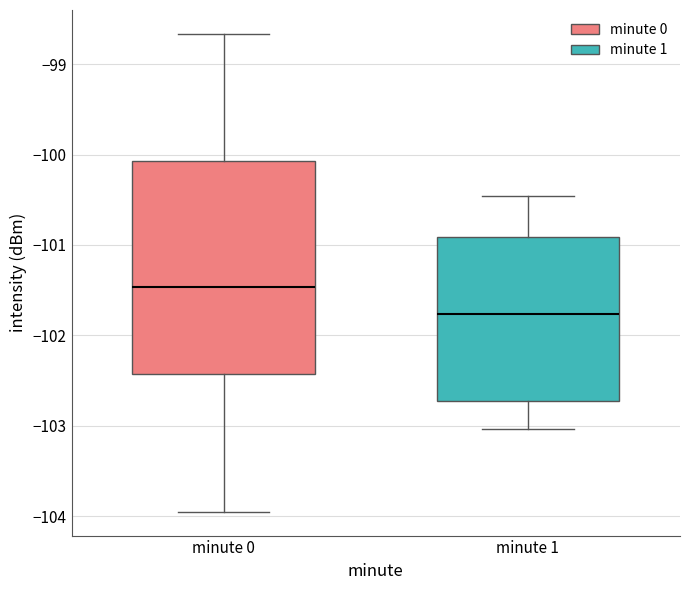

Reading left to right, read every box against the y-axis: the position of its median line, the range the box covers, and the ends of its whiskers. The values are not printed on the chart, so give them approximately, as read against the axis.

minute 0: median -101.5, box -102.4 to -100.1, whiskers -104.0 to -98.7
minute 1: median -101.8, box -102.7 to -100.9, whiskers -103.0 to -100.5